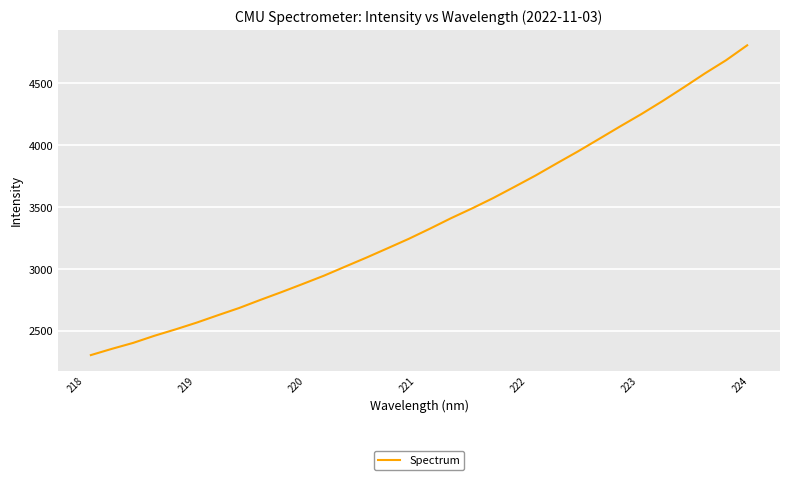

How many lines are shown in the chart?

1